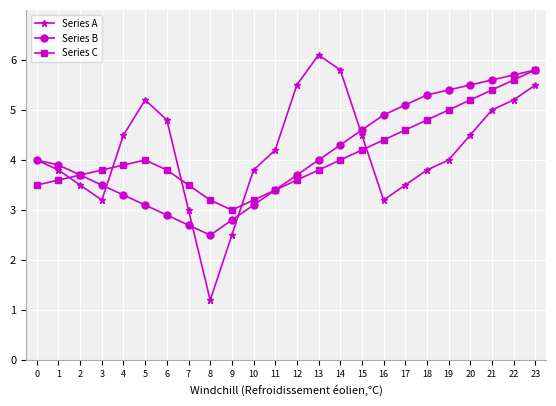

What is the sum of the Series B values at 19 and 4?

8.7